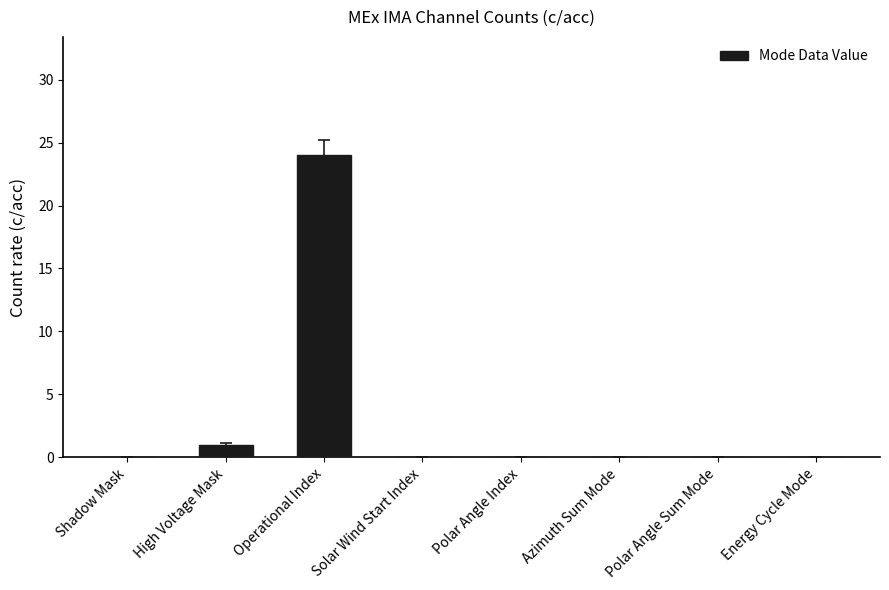

Which category has the highest value across all series?

Operational Index